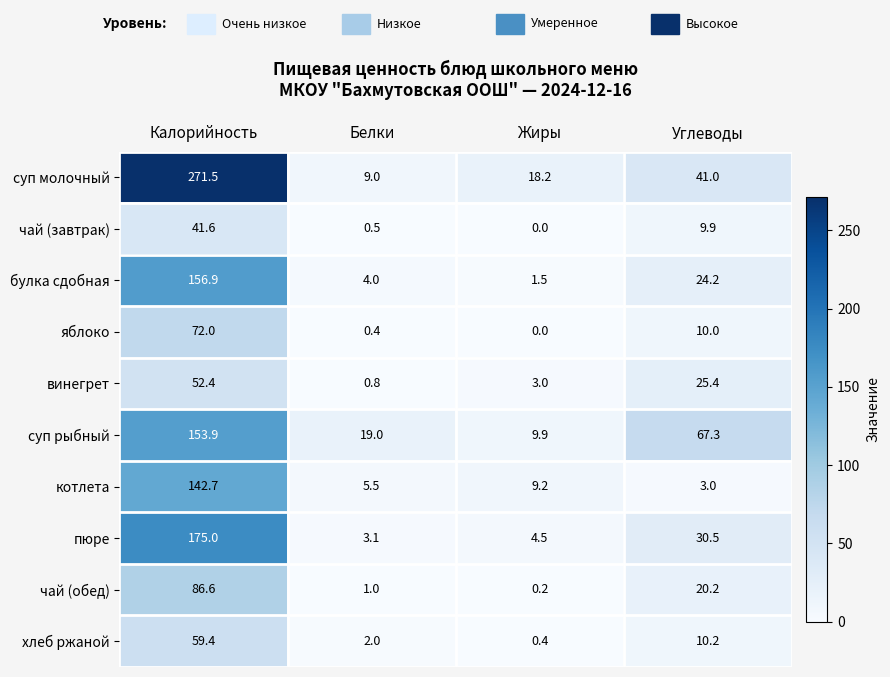

What is the maximum value for хлеб ржаной?

59.4